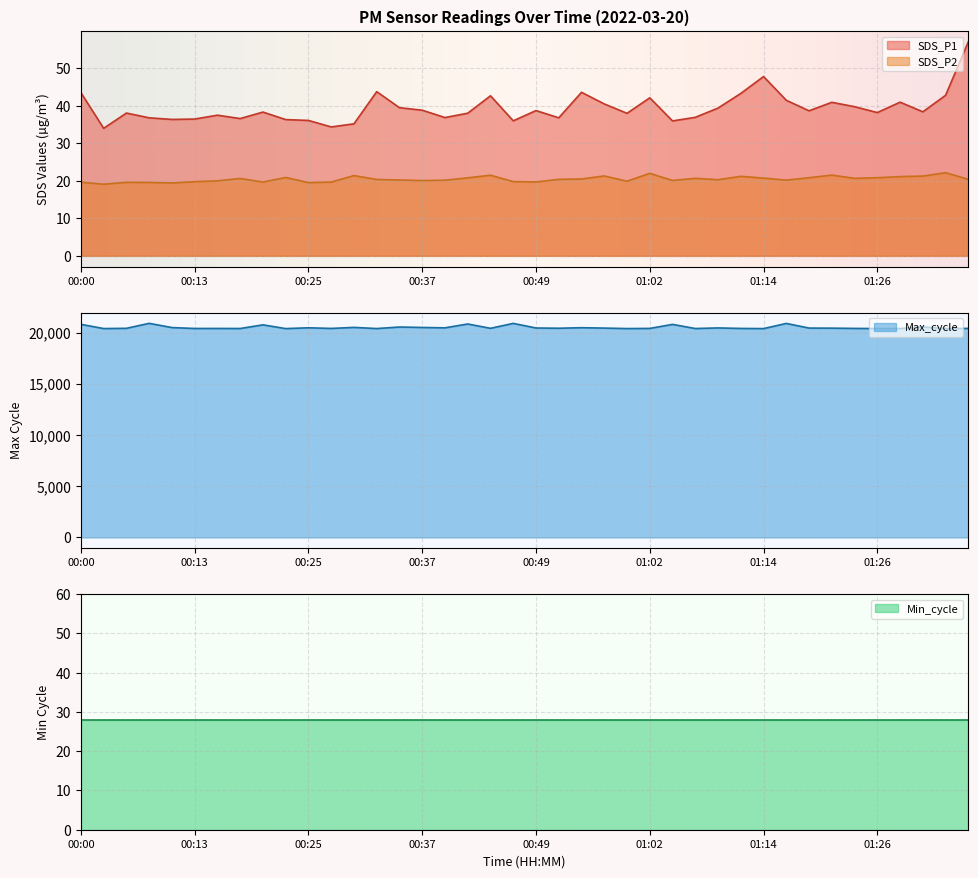

How many categories are shown in the chart?

40